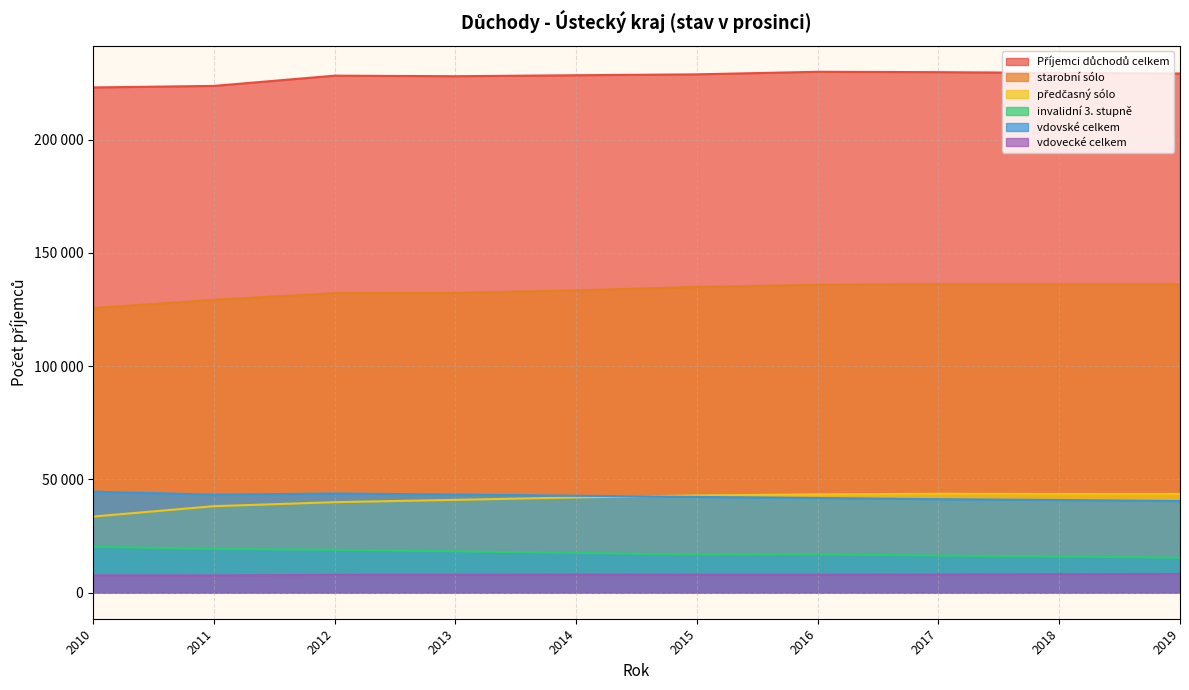

True or false: vdovské celkem and starobní sólo intersect in this chart.

False